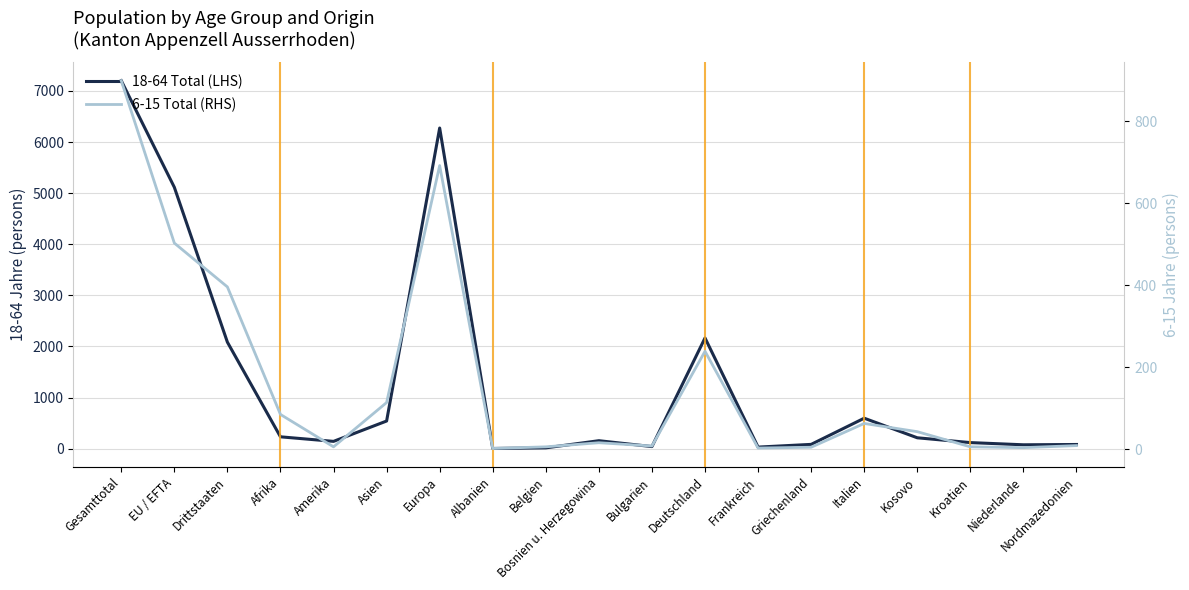

How many categories are shown in the chart?

19